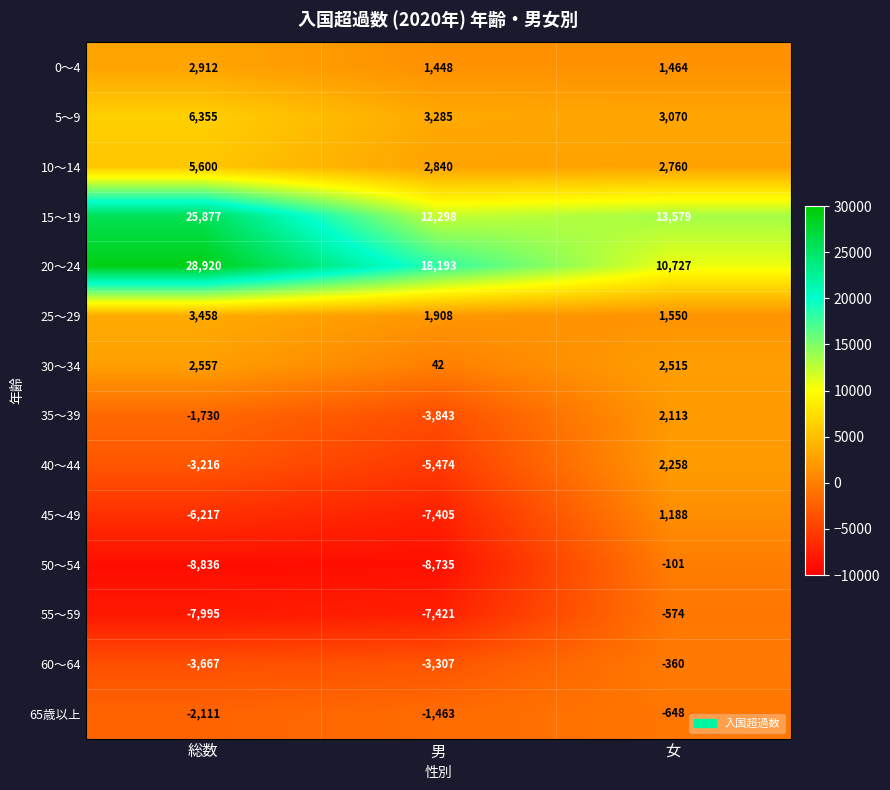

What is the difference between the highest and lowest values at 男?

26928